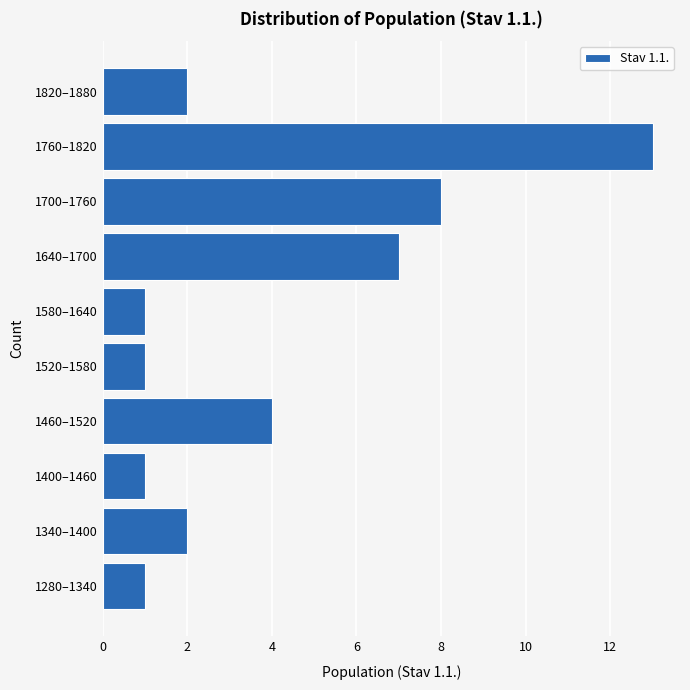

Reading bottom to top, transcribe all the data shown in this chart.

1	2	1	4	1	1	7	8	13	2